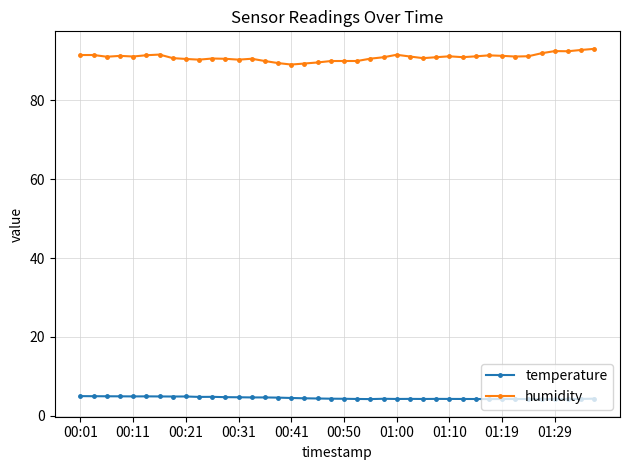

What is the value of the humidity point at the 23rd from the left?

90.5